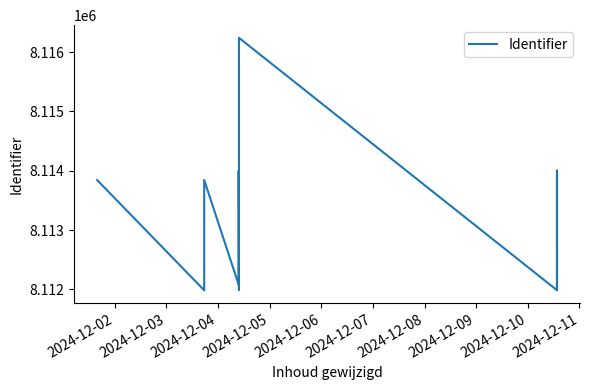

What is the value of the 9th point from the left?

8111985